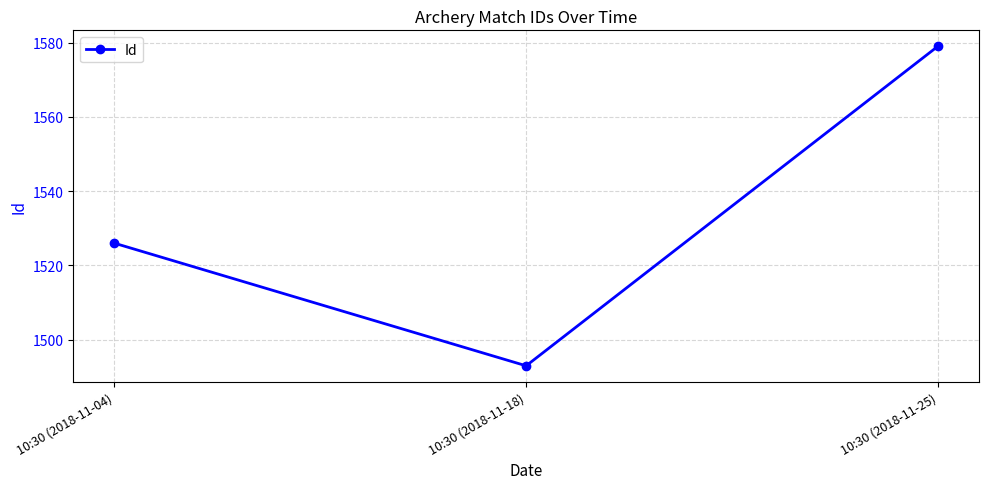

What is the average value?

1533